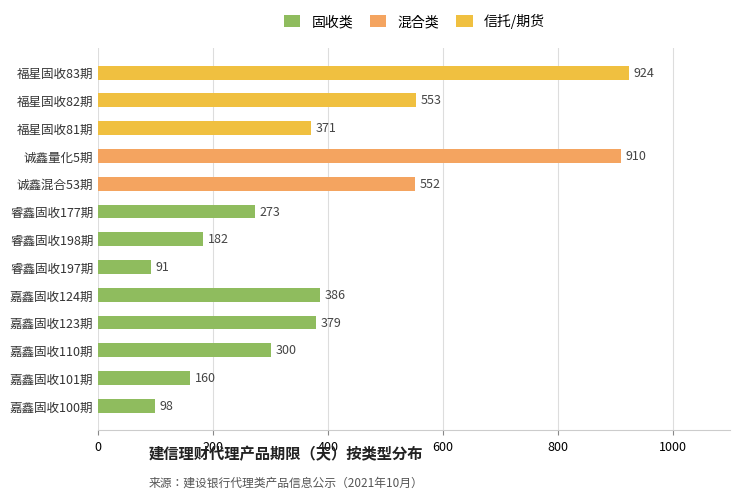

What are all the series names shown in the legend?

固收类, 混合类, 信托/期货